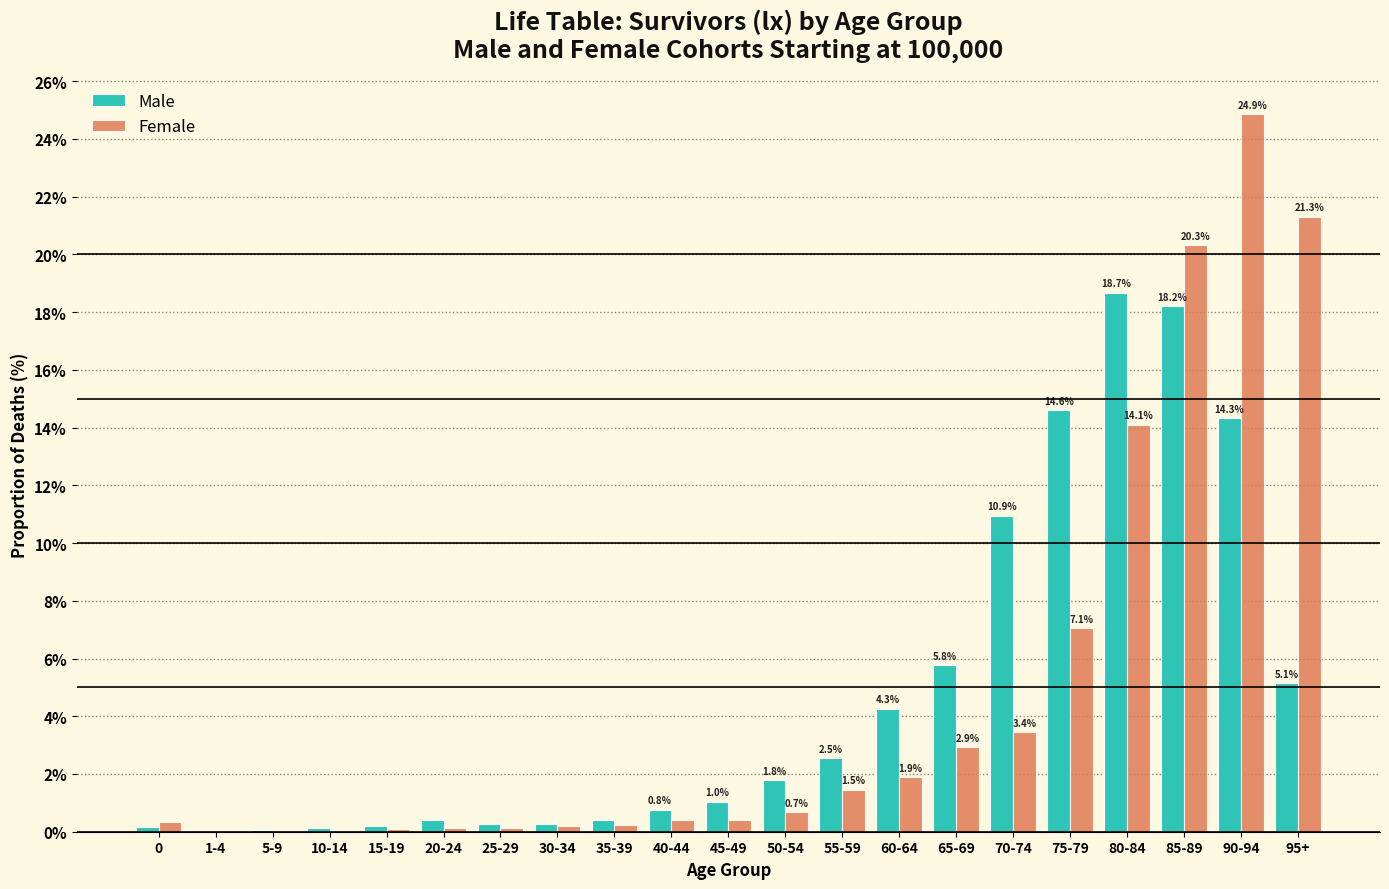

The Male series shows 31.0 at 80-84. True or false?

False